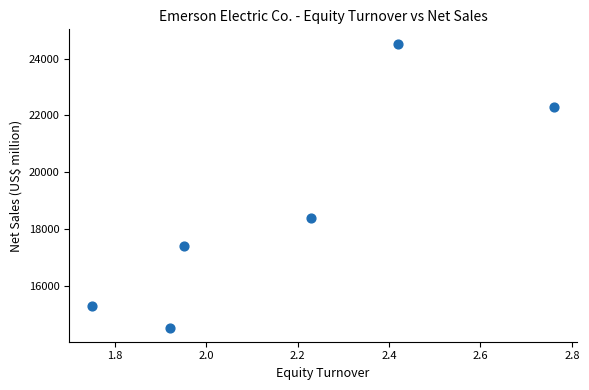

What is the range of Y values (max minus min)?

10015